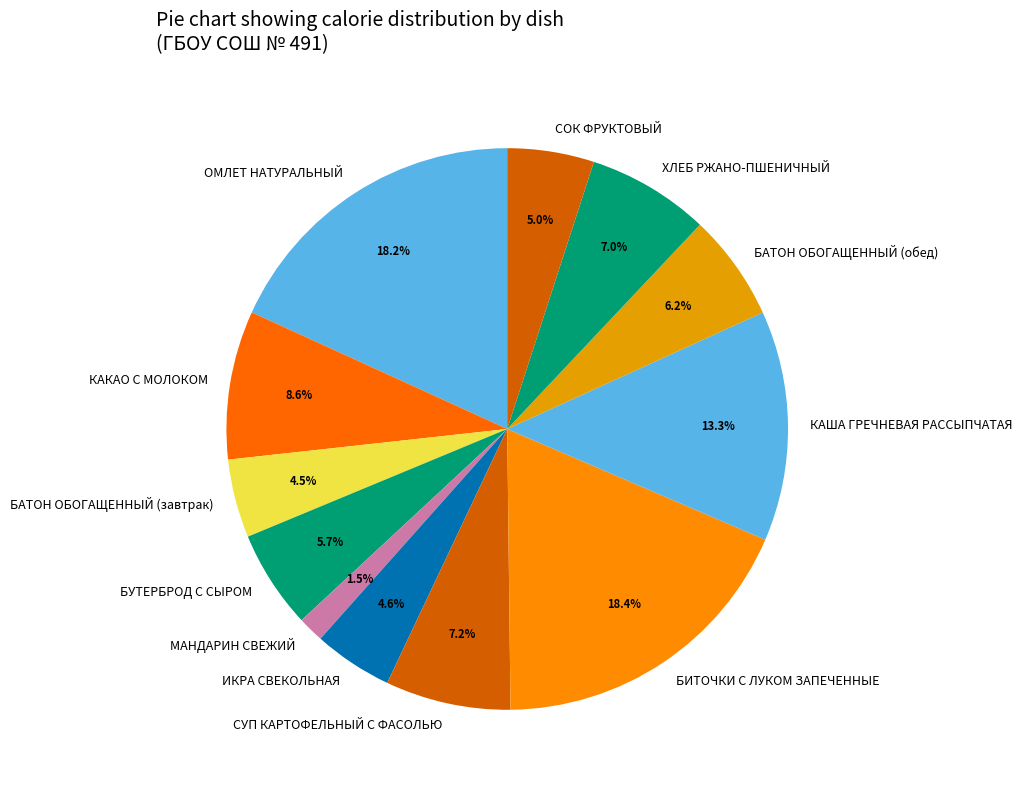

Approximately how many times larger is the value at БАТОН ОБОГАЩЕННЫЙ (обед) compared to БАТОН ОБОГАЩЕННЫЙ (завтрак)?

1.4